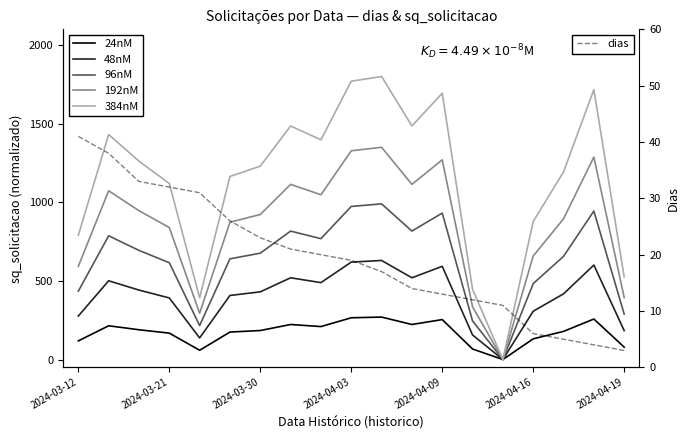

Is this an area chart (filled region under the line)?

No